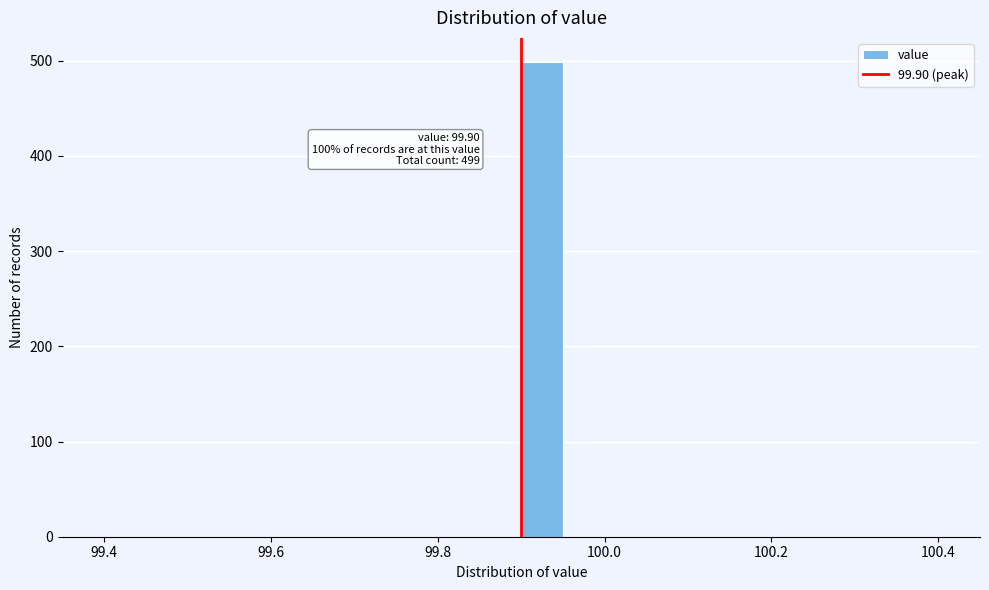

Around what value on the x-axis is the tallest bar? Give the approximate position of its centre, as read against the axis.

99.92